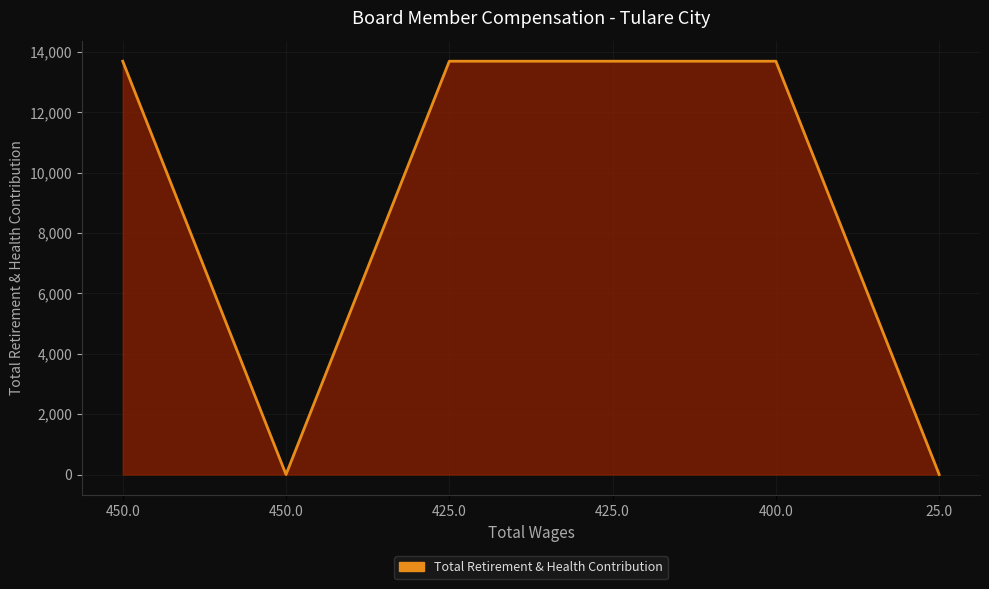

Rank the categories by value from lowest to highest.

450.0, 25.0, 450.0, 425.0, 425.0, 400.0